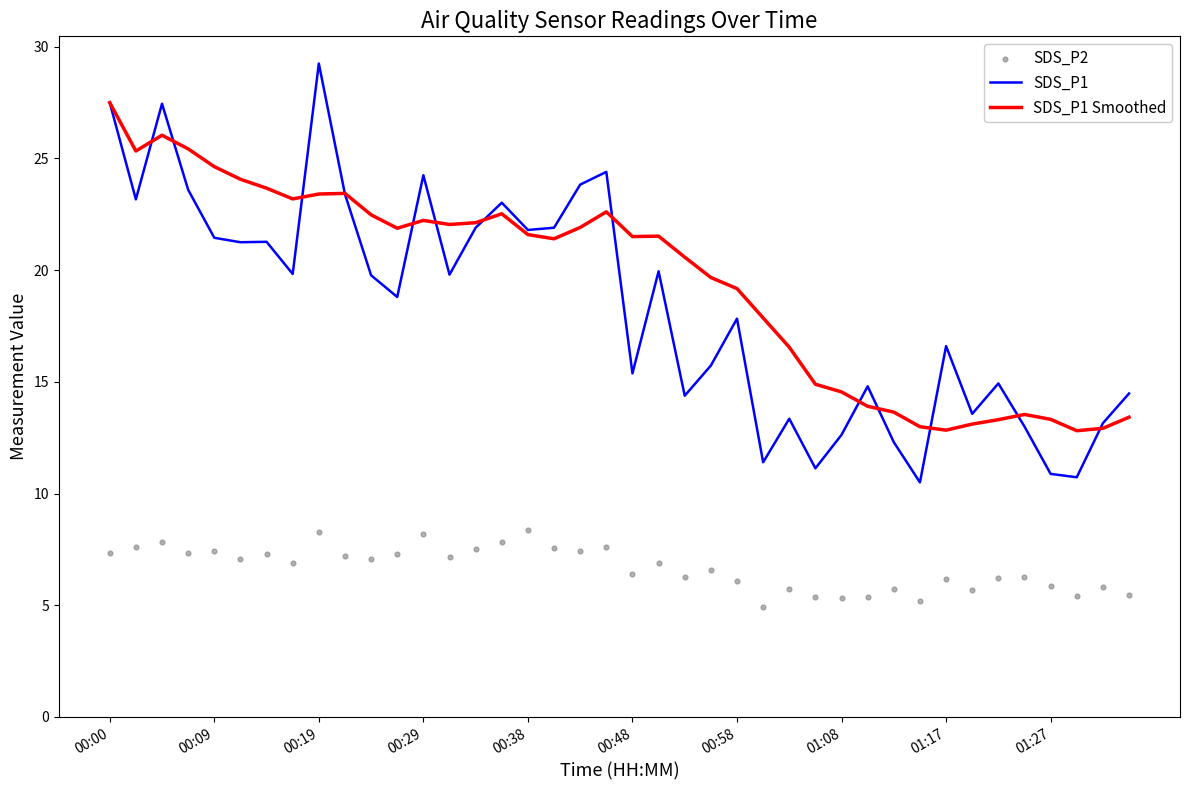

What is the minimum value for SDS_P1?

10.5